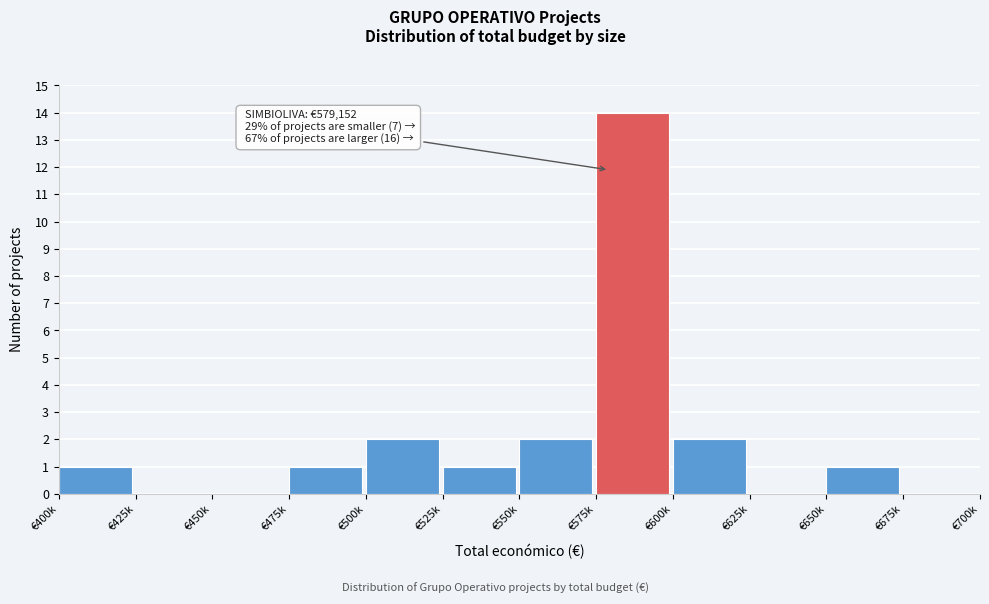

Reading left to right, list all the values displayed in this chart.

€400k=1	€425k=0	€450k=0	€475k=1	€500k=2	€525k=1	€550k=2	€575k=14	€600k=2	€625k=0	€650k=1	€675k=0